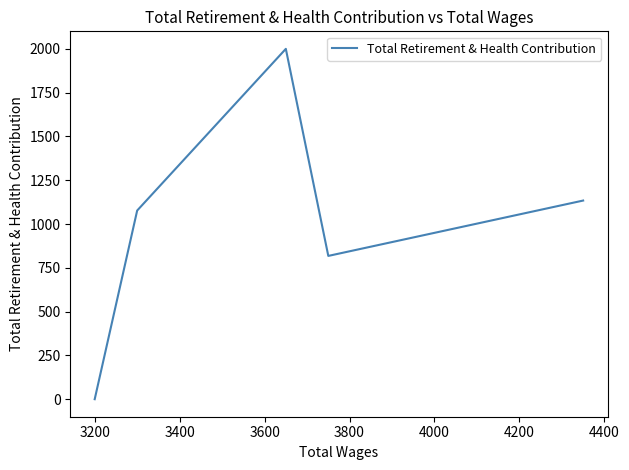

What is the sum of the values at 3400 and 3800?

2000